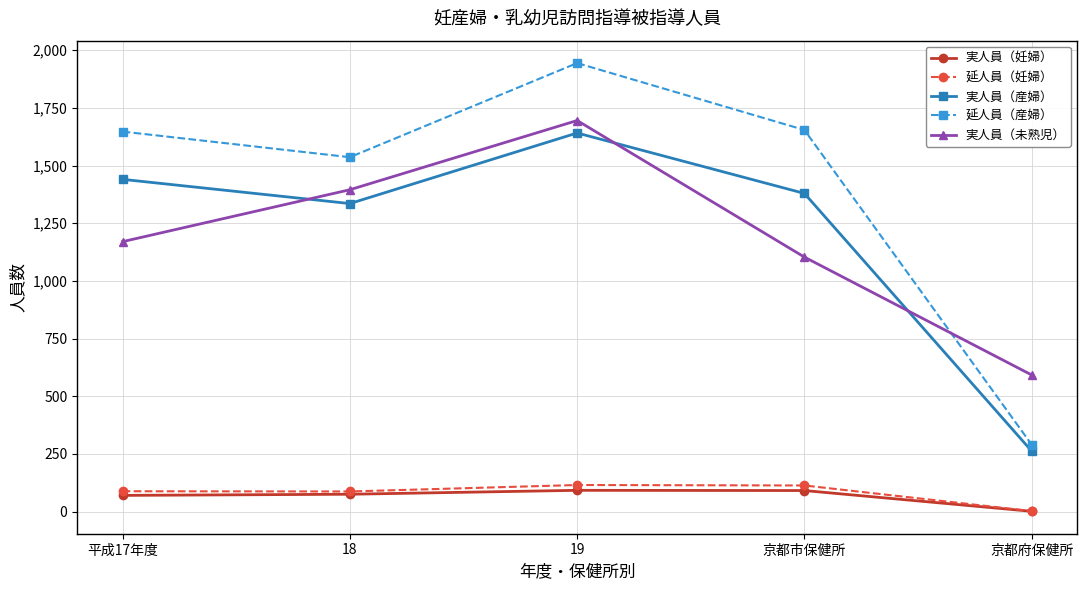

At 京都市保健所, list the series in order from smallest to largest.

実人員（妊婦）, 延人員（妊婦）, 実人員（未熟児）, 実人員（産婦）, 延人員（産婦）